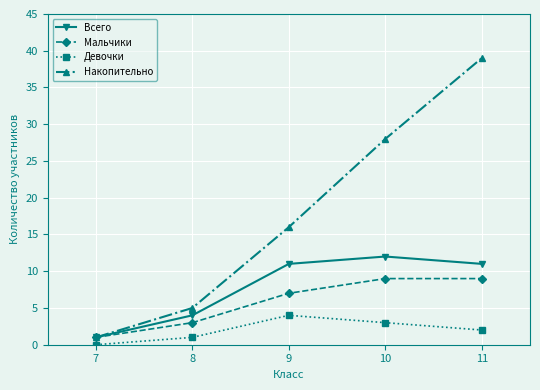

True or false: Мальчики has more than 2 points higher than both neighbors.

False